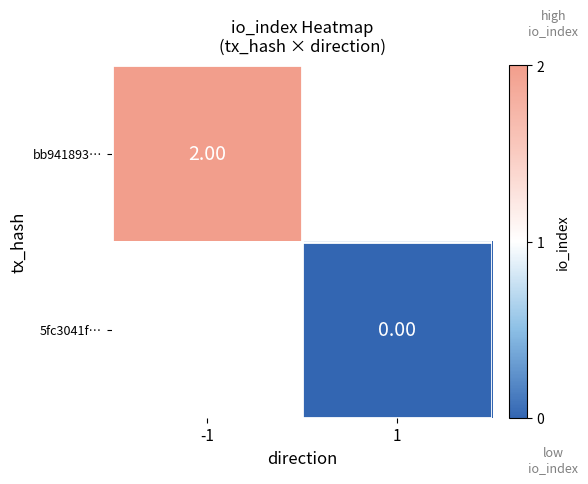

The value of bb941893… at -1 is 3.0. True or false?

False